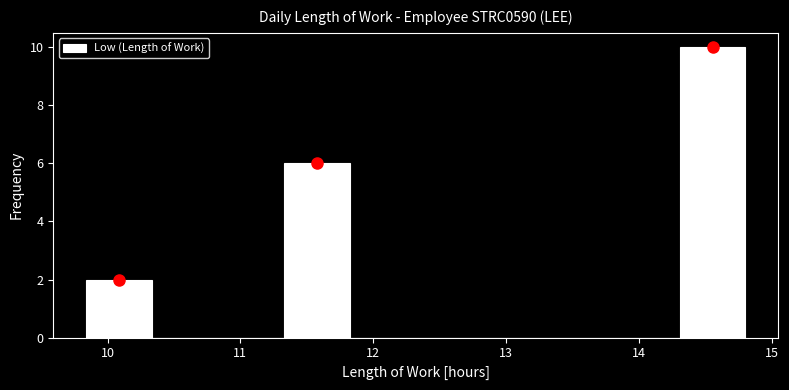

Reading left to right, list every bar in this chart as the range it spans on the x-axis followed by its height. Neither the bar edges nor the heights are printed on the chart, so give them approximately, as read against the axes.

9.8 to 10.3: 2
10.3 to 10.8: 0
10.8 to 11.3: 0
11.3 to 11.8: 6
11.8 to 12.3: 0
12.3 to 12.8: 0
12.8 to 13.3: 0
13.3 to 13.8: 0
13.8 to 14.3: 0
14.3 to 14.8: 10